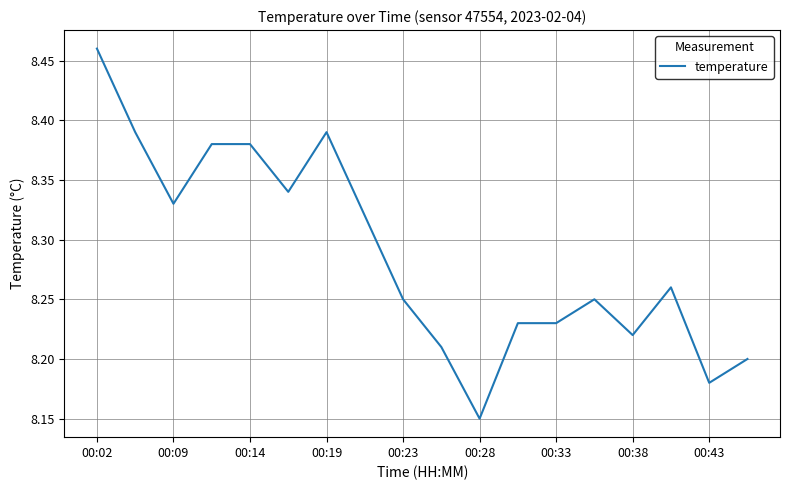

What is the difference between the maximum and minimum values?

0.3